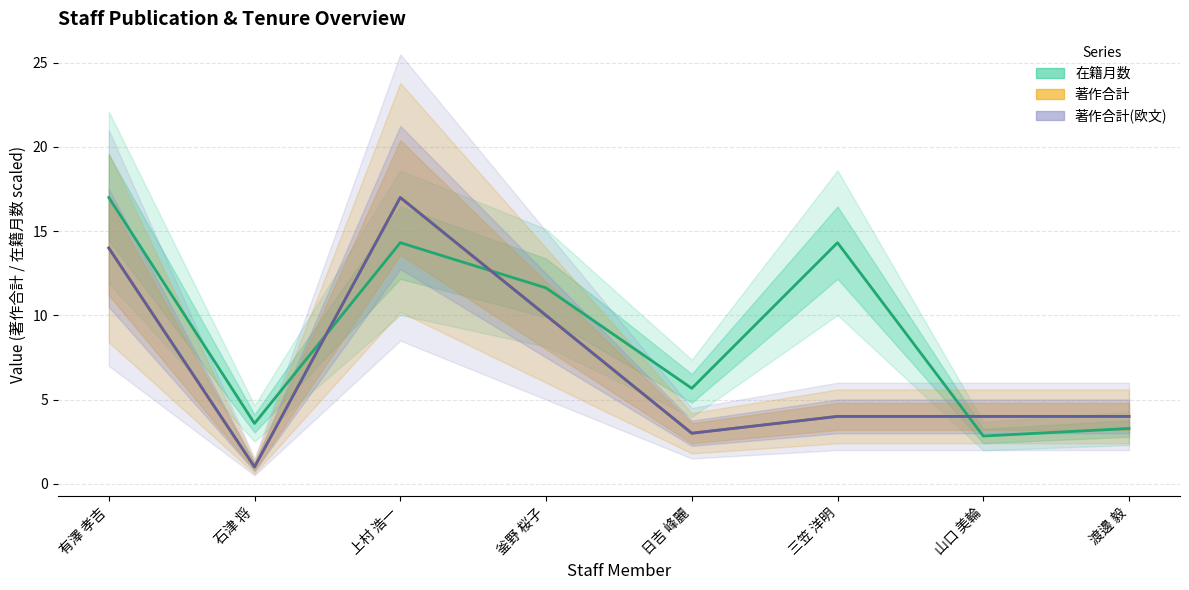

Rank the series at 有澤 孝吉 from highest to lowest value.

在籍月数, 著作合計, 著作合計(欧文)